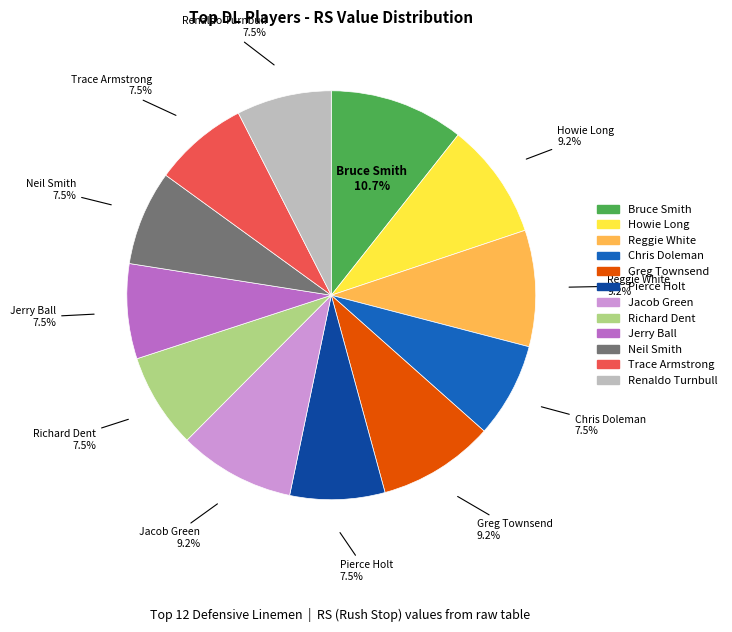

Is there a majority slice in this chart?

No